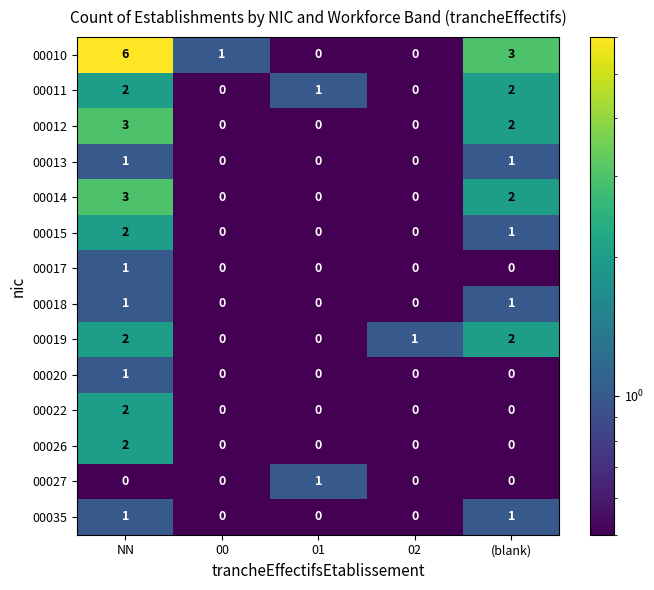

Which series has the largest total across all categories?

00010